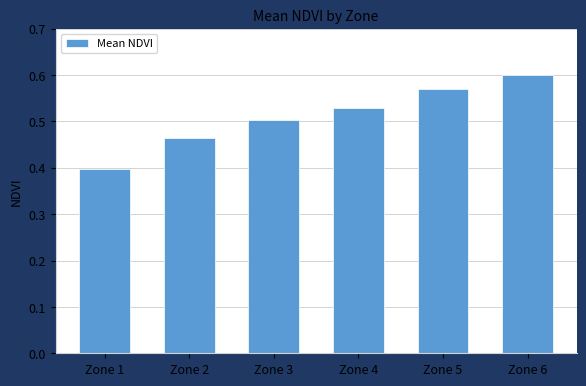

What is the sum of the values at Zone 3 and Zone 5?

1.1